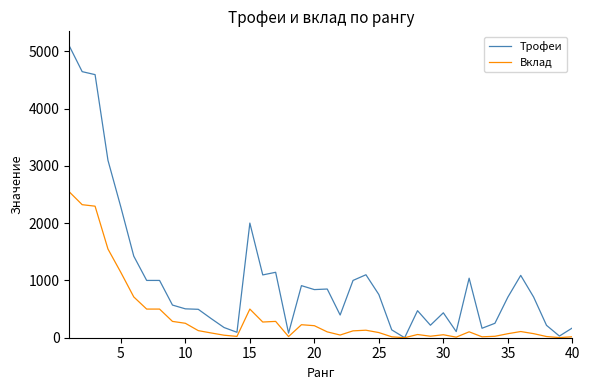

List the series in order of their peak value, highest first.

Трофеи, Вклад